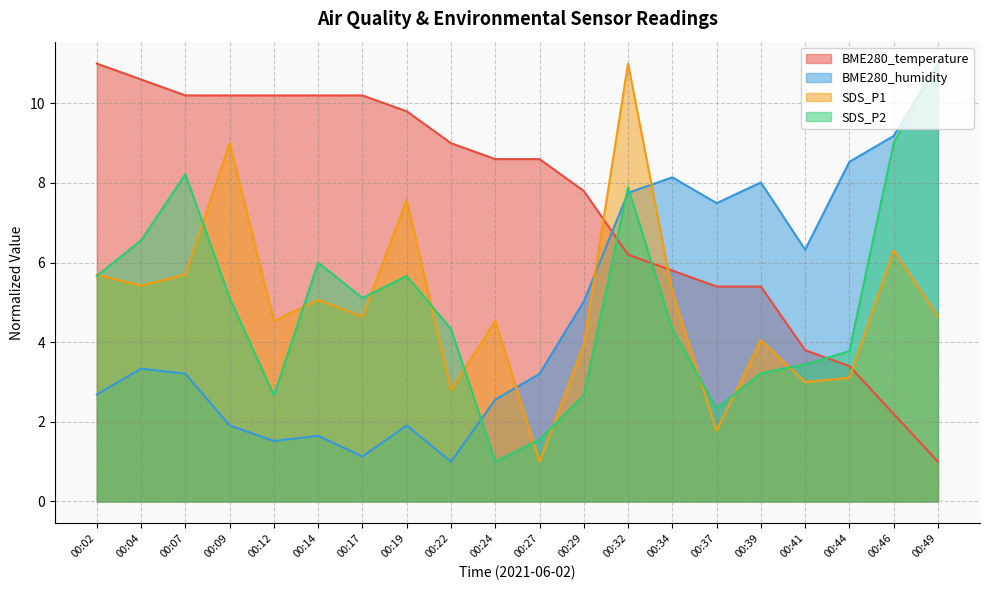

At which label is SDS_P1 closest to 6?

00:02